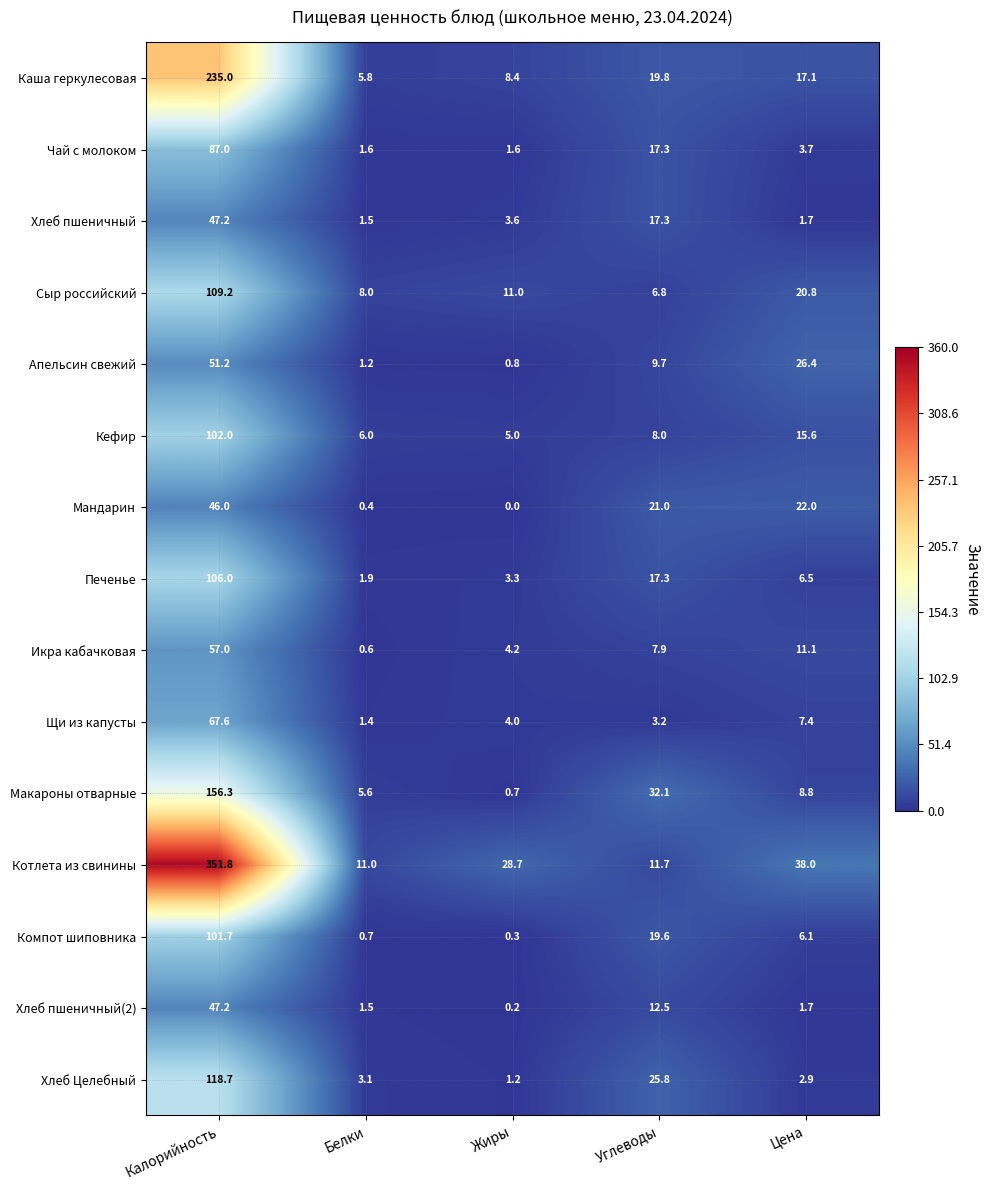

At which category is the sum across all series the highest?

Калорийность